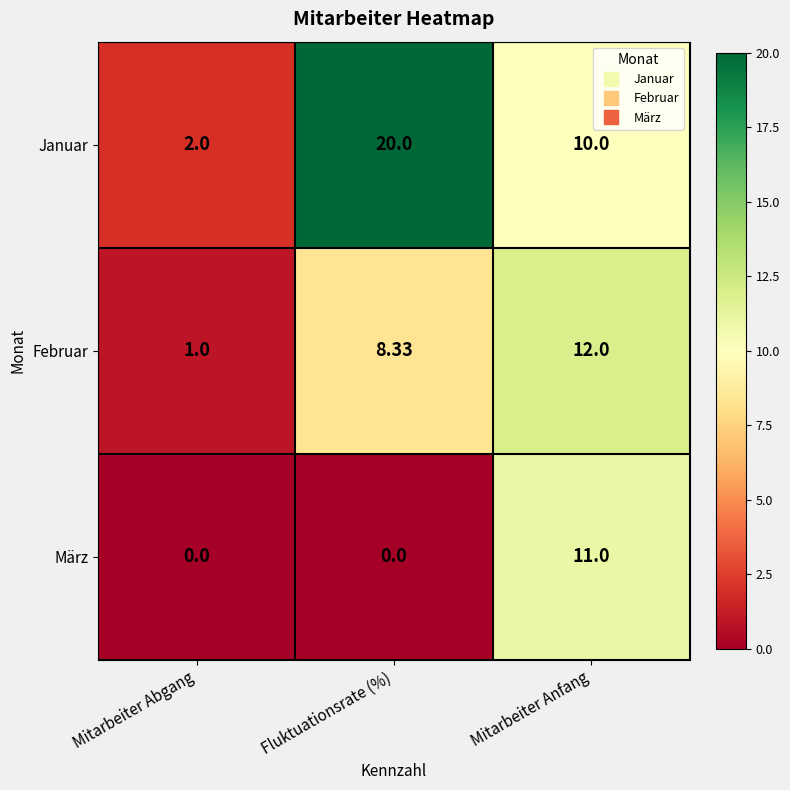

At which label is Februar closest to 6?

Fluktuationsrate (%)